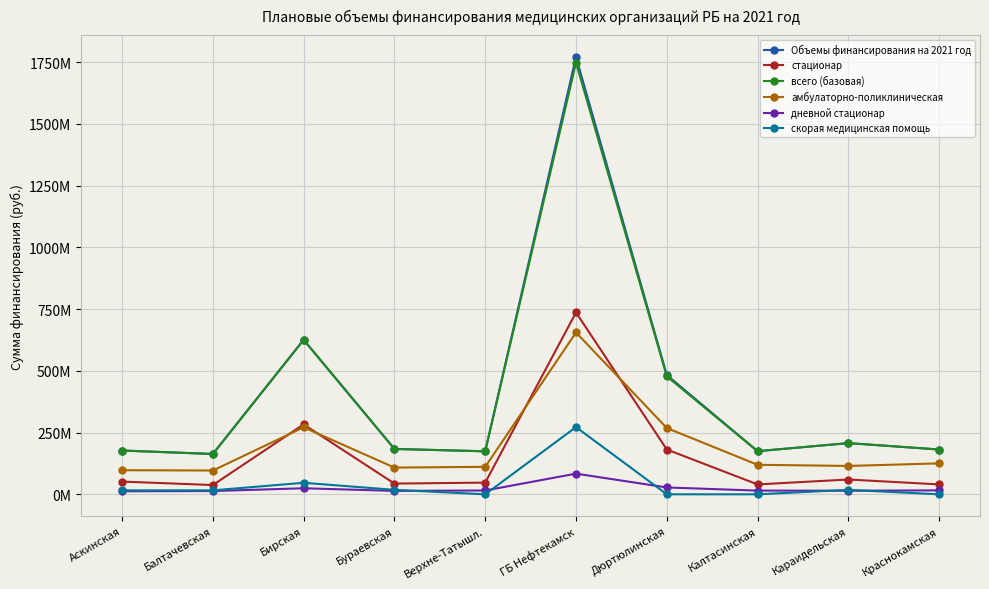

What is the difference between the highest and lowest values at Бураевская?

169830737.1